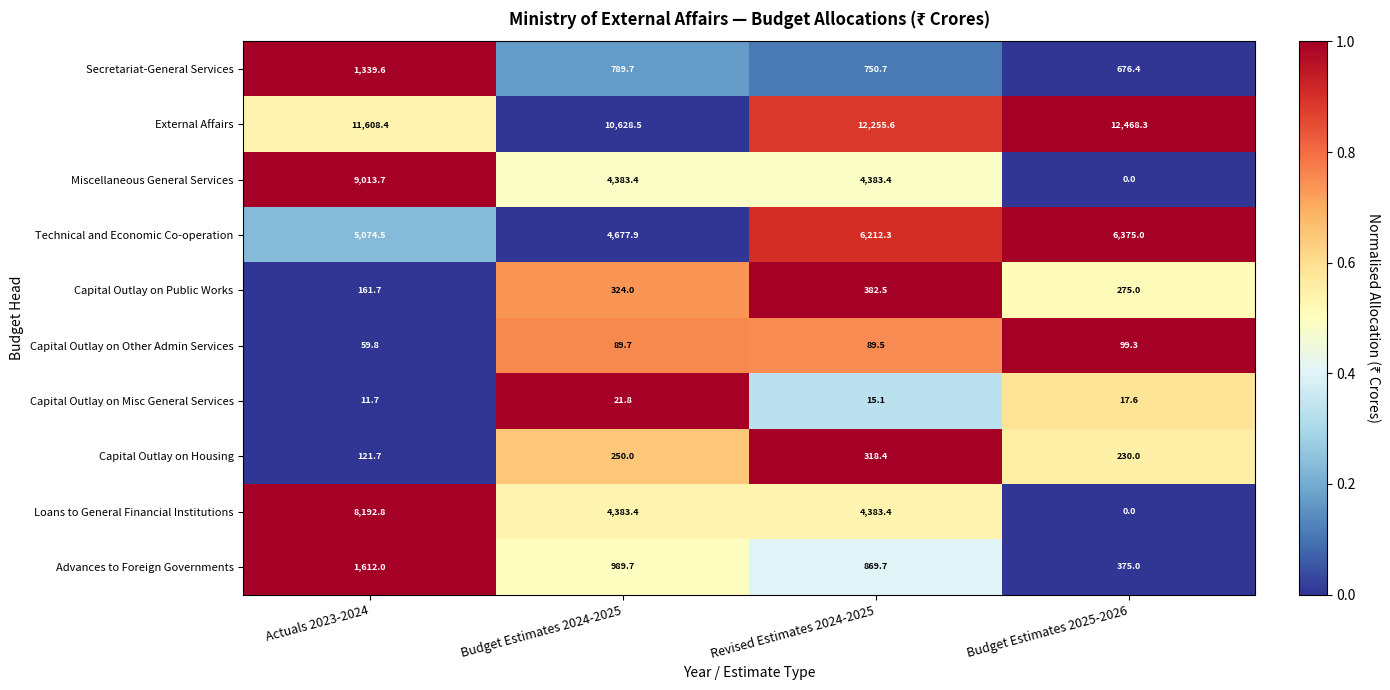

Read the Capital Outlay on Misc General Services value at Revised Estimates 2024-2025.

15.1